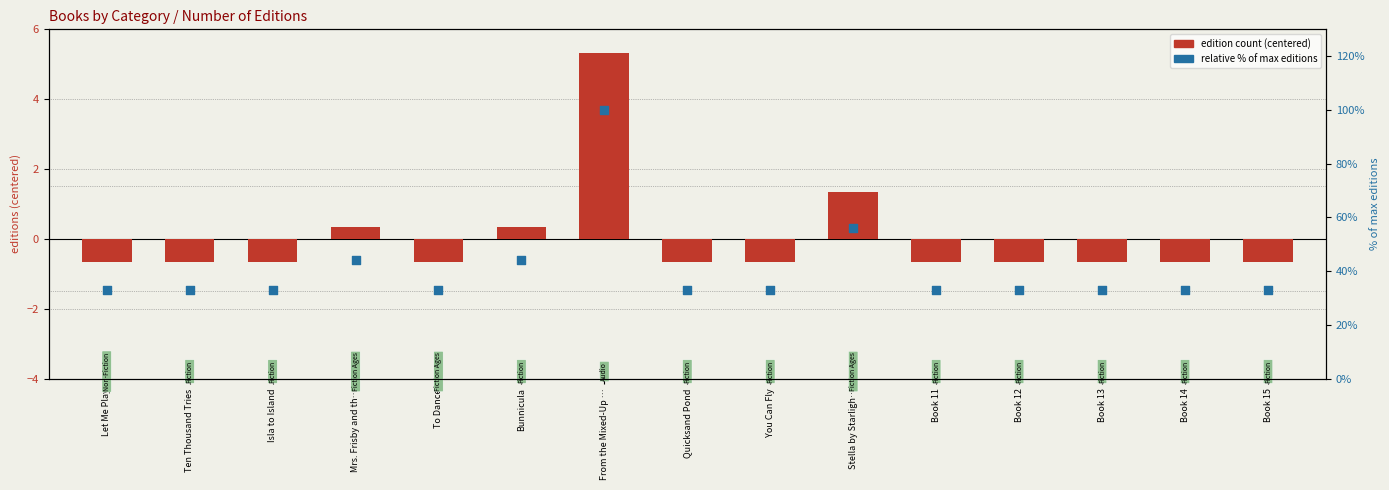

Which series has the largest total across all categories?

relative % of max editions